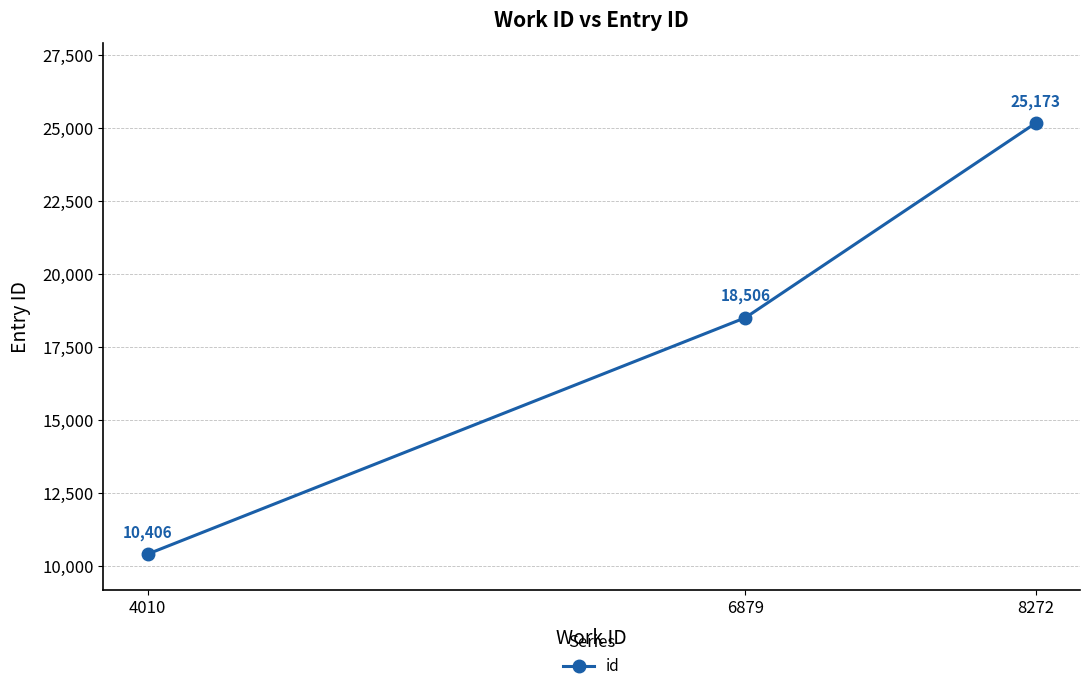

What is the change in value from 6879 to 8272?

+6667